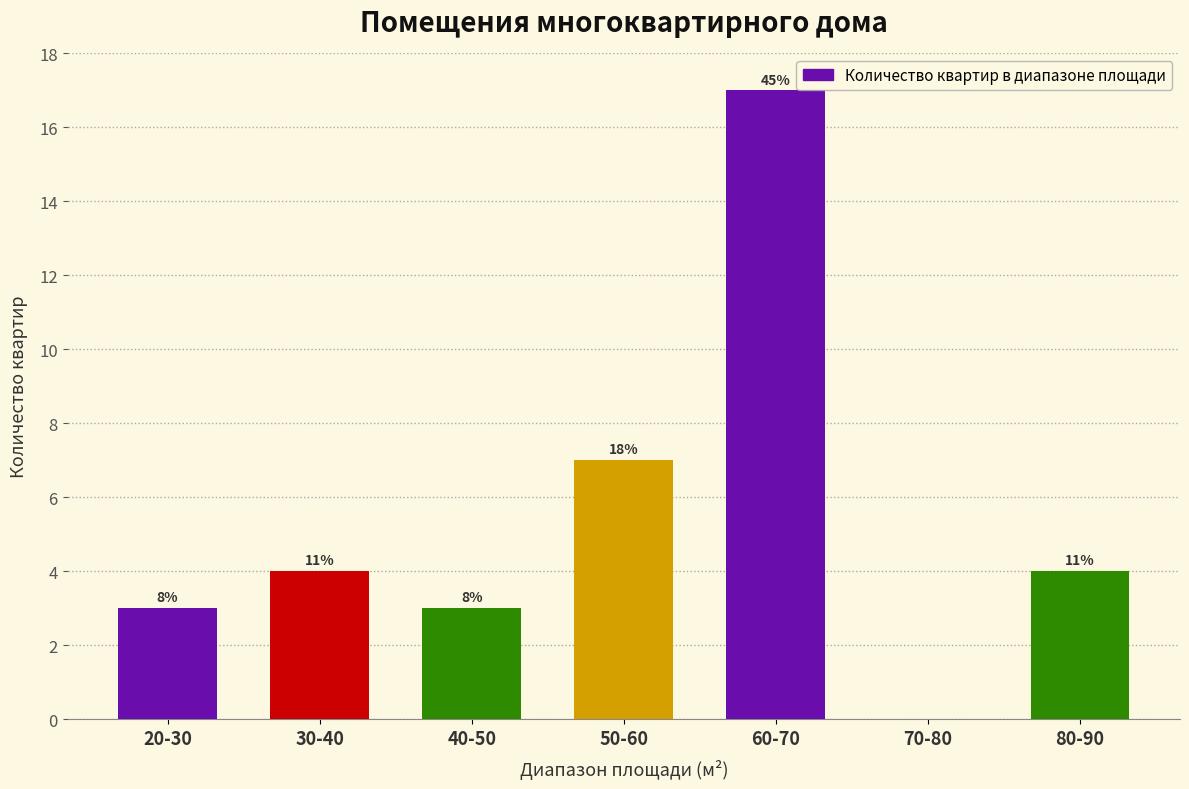

Reading left to right, extract all data points from this chart.

20-30=3	30-40=4	40-50=3	50-60=7	60-70=17	70-80=0	80-90=4